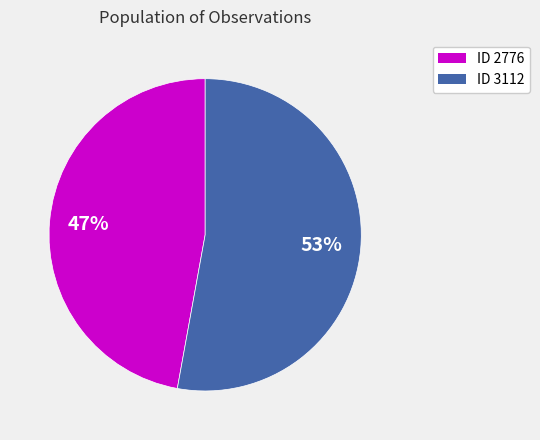

How many segments does this pie chart have?

2